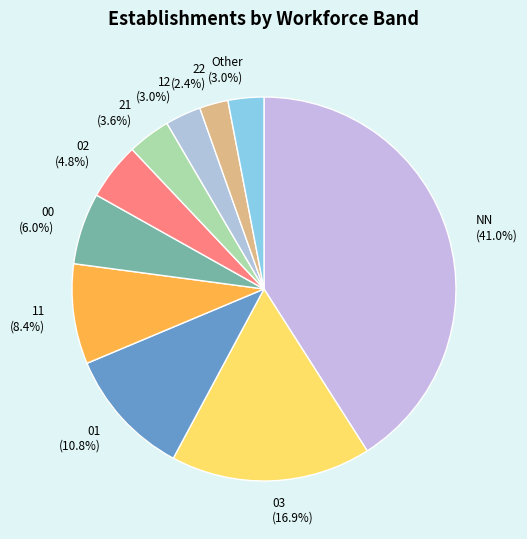

How many slices are in this pie chart?

10